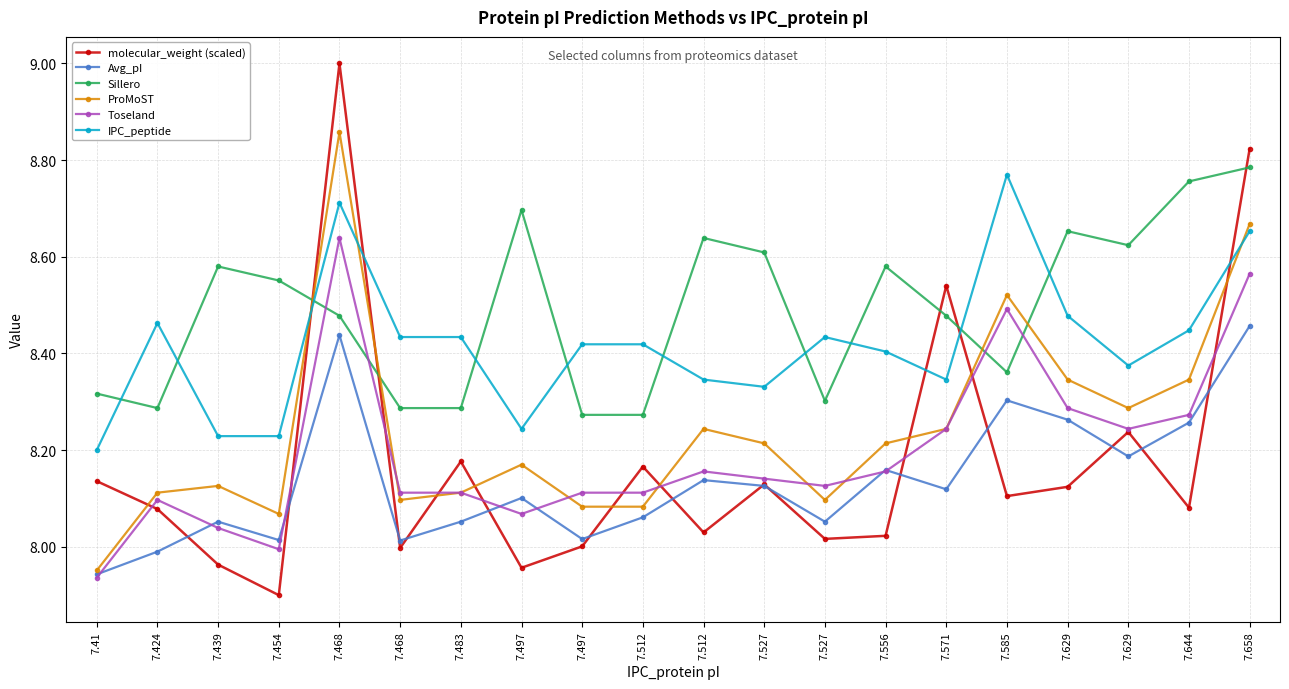

How many lines are shown in the chart?

6